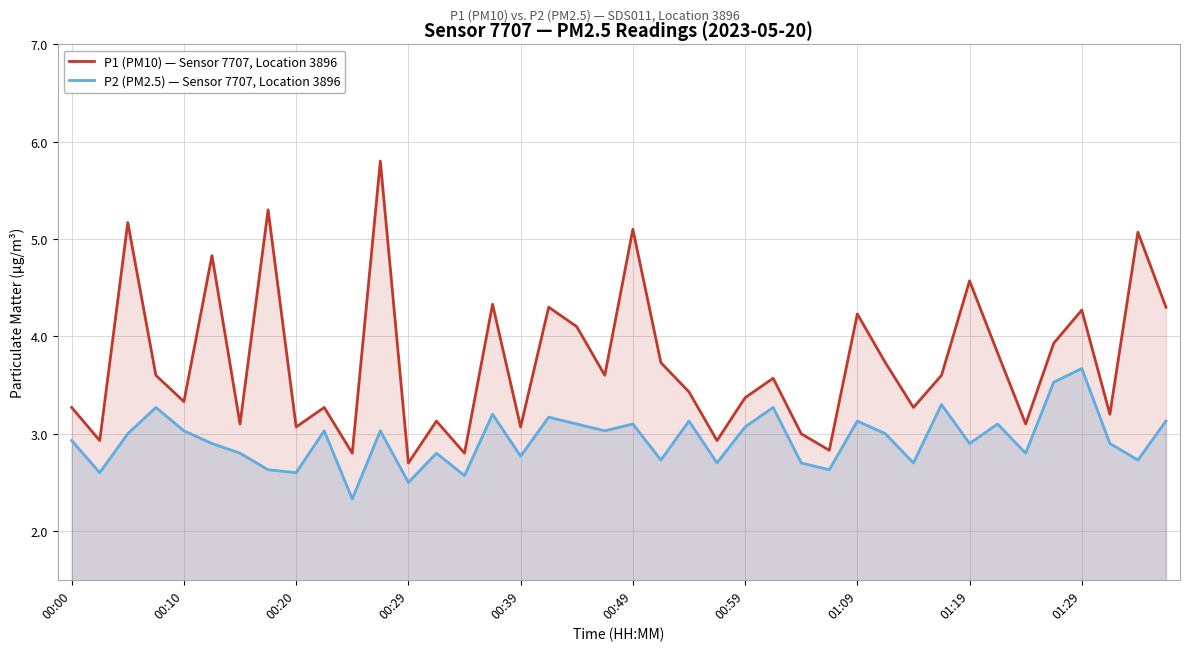

At which label does P1 (PM10) — Sensor 7707, Location 3896 reach its peak?

11